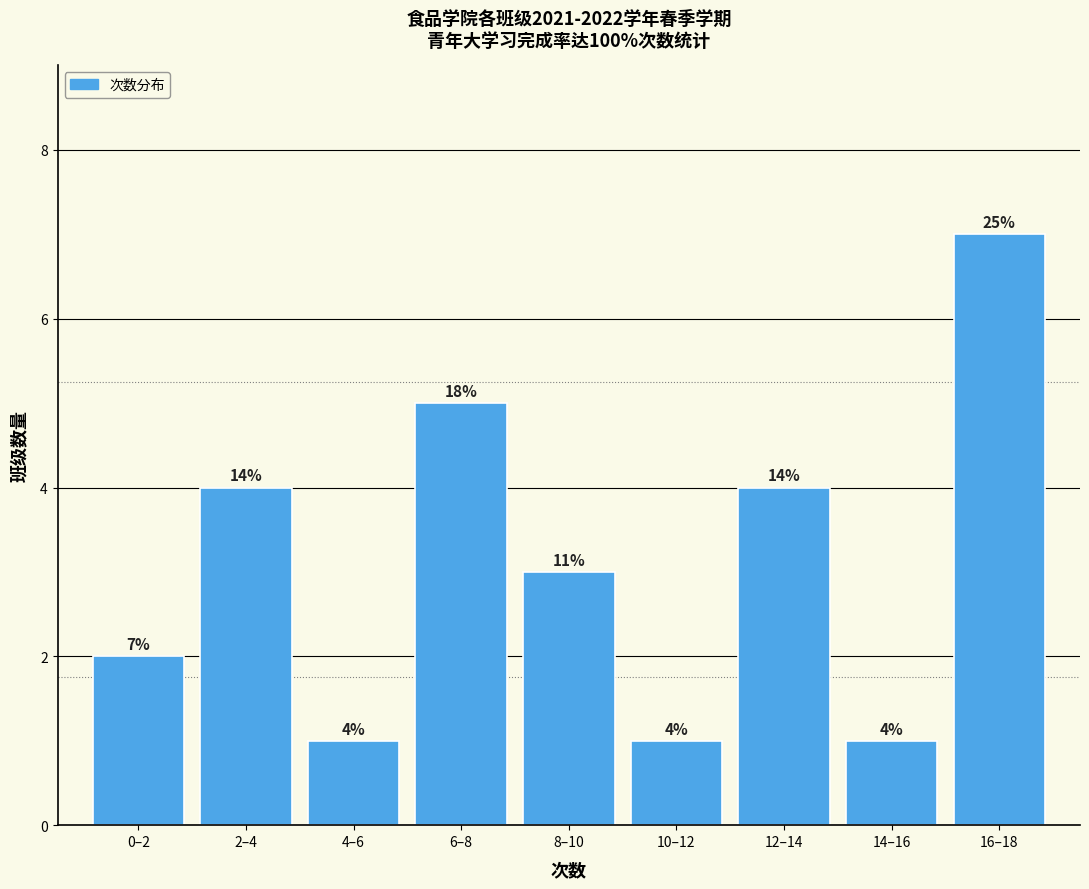

How many bars are there in total?

9